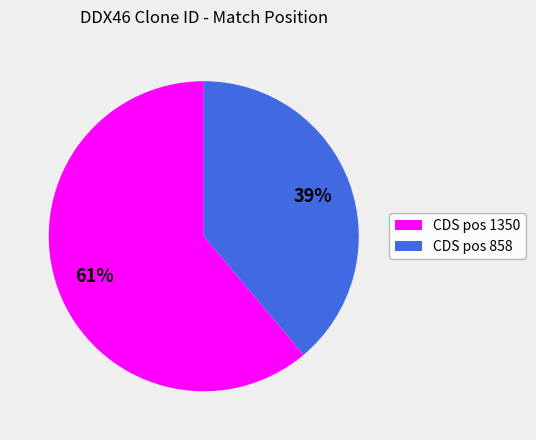

To the nearest percent, what is the average slice percentage?

50%